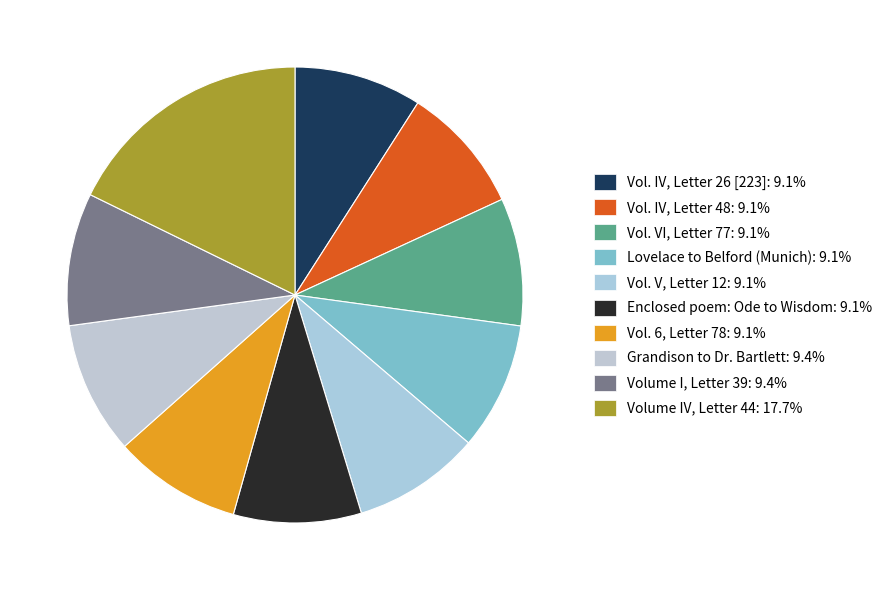

To the nearest percent, what is the difference between the largest and smallest slice percentages?

9%